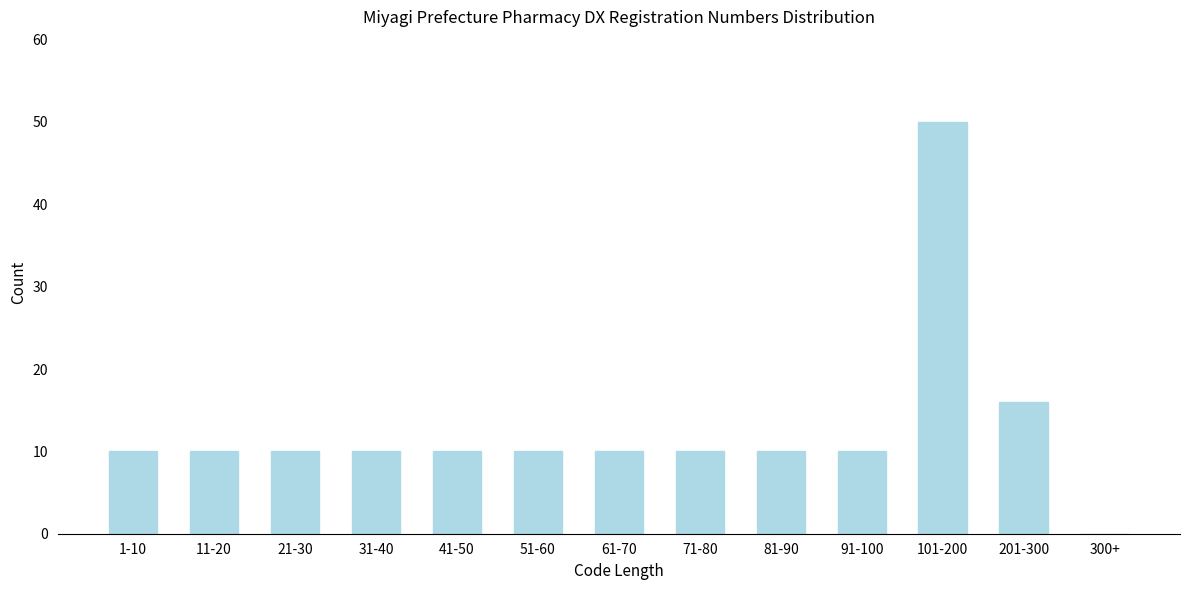

Reading right to left, extract all data points from this chart.

300+=0	201-300=16	101-200=50	91-100=10	81-90=10	71-80=10	61-70=10	51-60=10	41-50=10	31-40=10	21-30=10	11-20=10	1-10=10